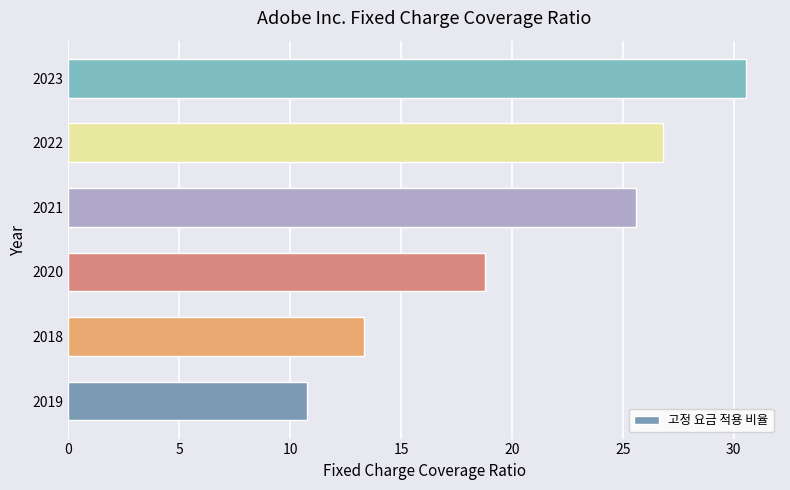

What is the difference between the maximum and minimum values?

19.8